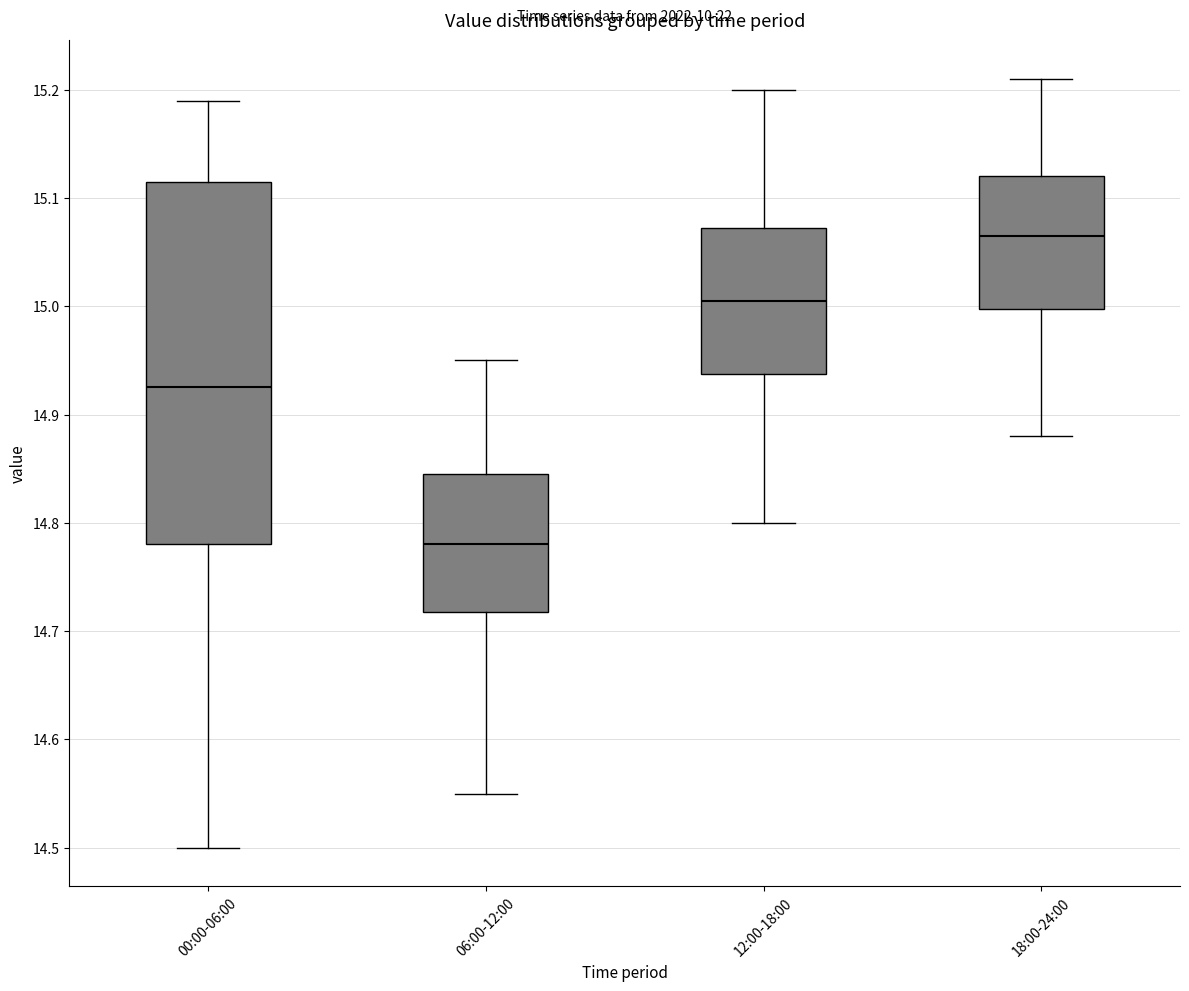

Reading left to right, read every box against the y-axis: the position of its median line, the range the box covers, and the ends of its whiskers. The values are not printed on the chart, so give them approximately, as read against the axis.

00:00-06:00: median 14.93, box 14.78 to 15.12, whiskers 14.50 to 15.19
06:00-12:00: median 14.78, box 14.72 to 14.85, whiskers 14.55 to 14.95
12:00-18:00: median 15.01, box 14.94 to 15.07, whiskers 14.80 to 15.20
18:00-24:00: median 15.07, box 15.00 to 15.12, whiskers 14.88 to 15.21